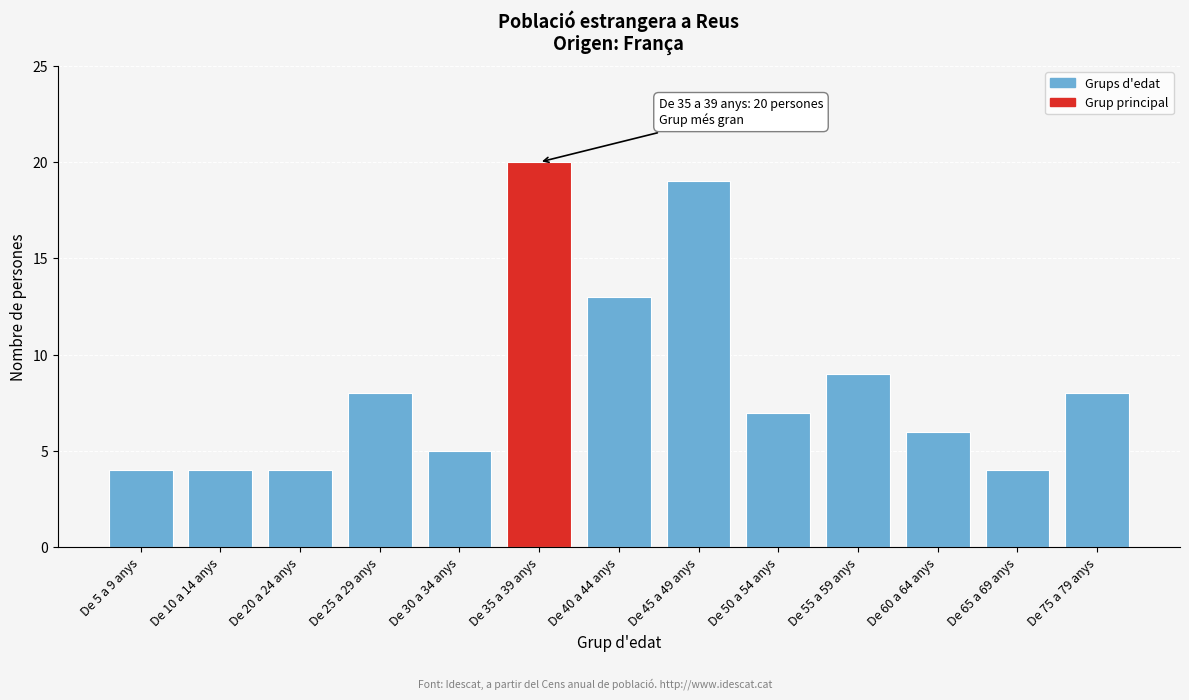

Reading left to right, extract all data points from this chart.

De 5 a 9 anys=4	De 10 a 14 anys=4	De 20 a 24 anys=4	De 25 a 29 anys=8	De 30 a 34 anys=5	De 35 a 39 anys=20	De 40 a 44 anys=13	De 45 a 49 anys=19	De 50 a 54 anys=7	De 55 a 59 anys=9	De 60 a 64 anys=6	De 65 a 69 anys=4	De 75 a 79 anys=8